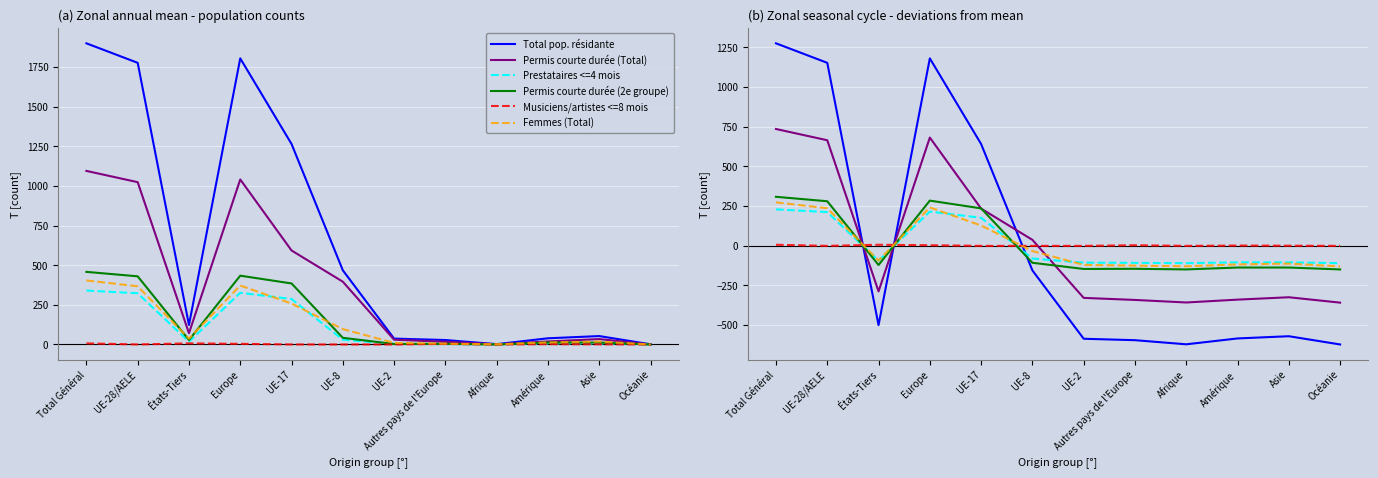

At how many categories does at least one series exceed 1224?

1